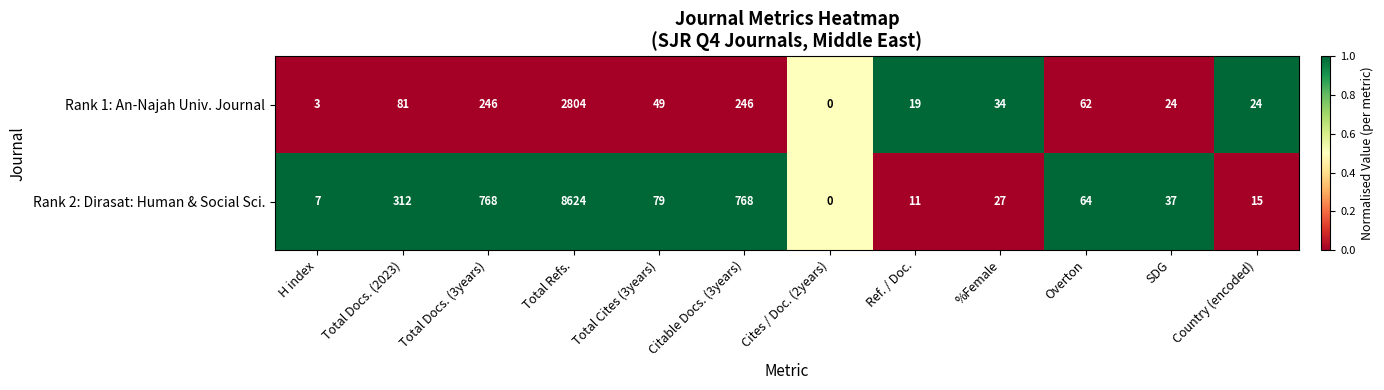

What value does the Rank 1: An-Najah Univ. Journal series have at Country (encoded)?

24